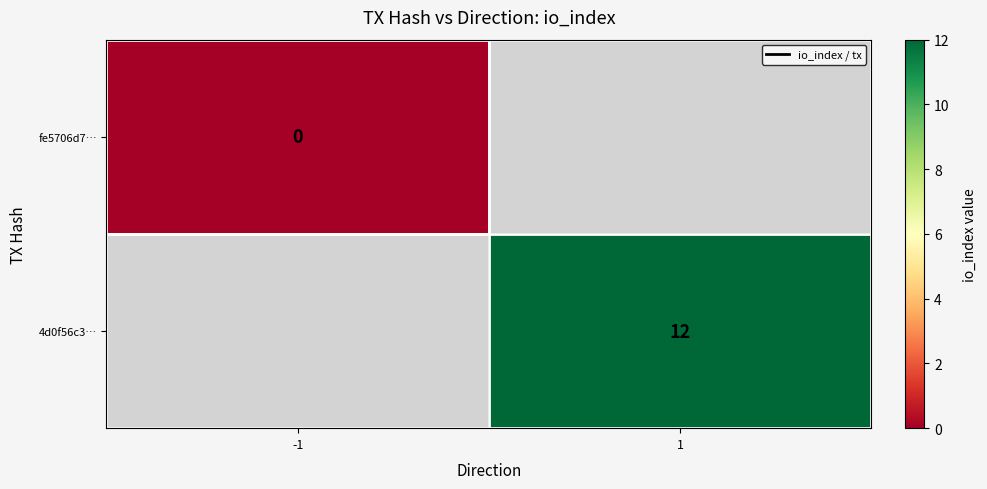

Which series has the widest spread of values?

fe5706d7…